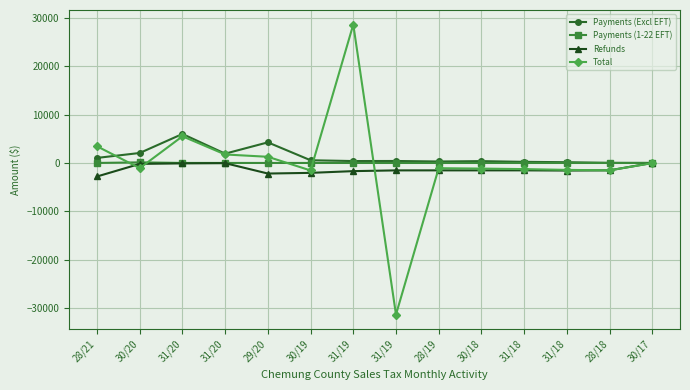

Rank the series at 30/20 from highest to lowest value.

Payments (Excl EFT), Payments (1-22 EFT), Refunds, Total